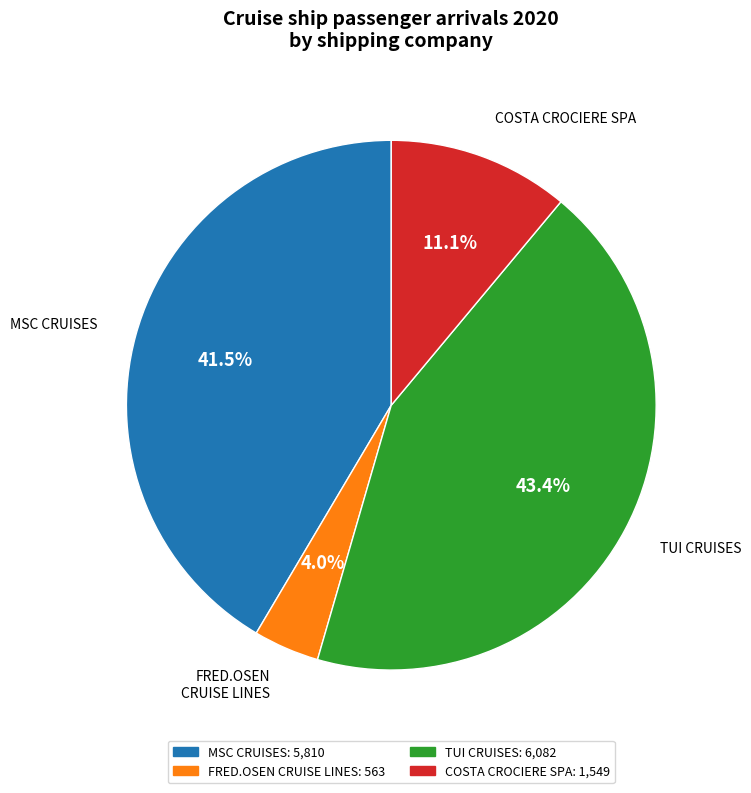

Is there a majority slice in this chart?

No